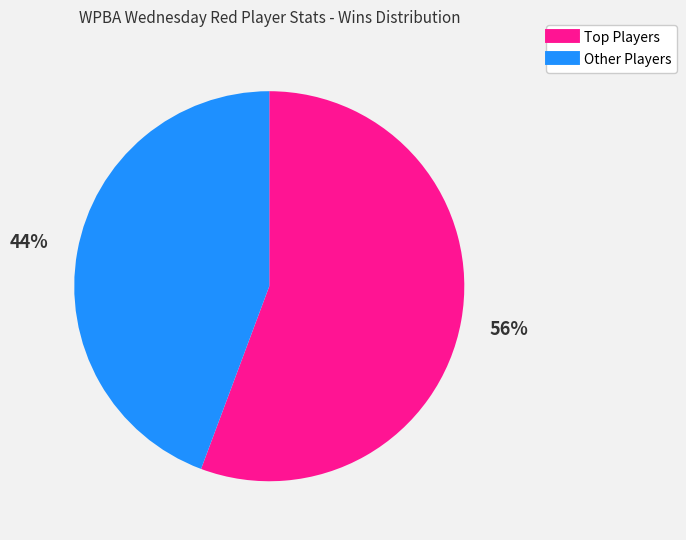

How many segments does this pie chart have?

2